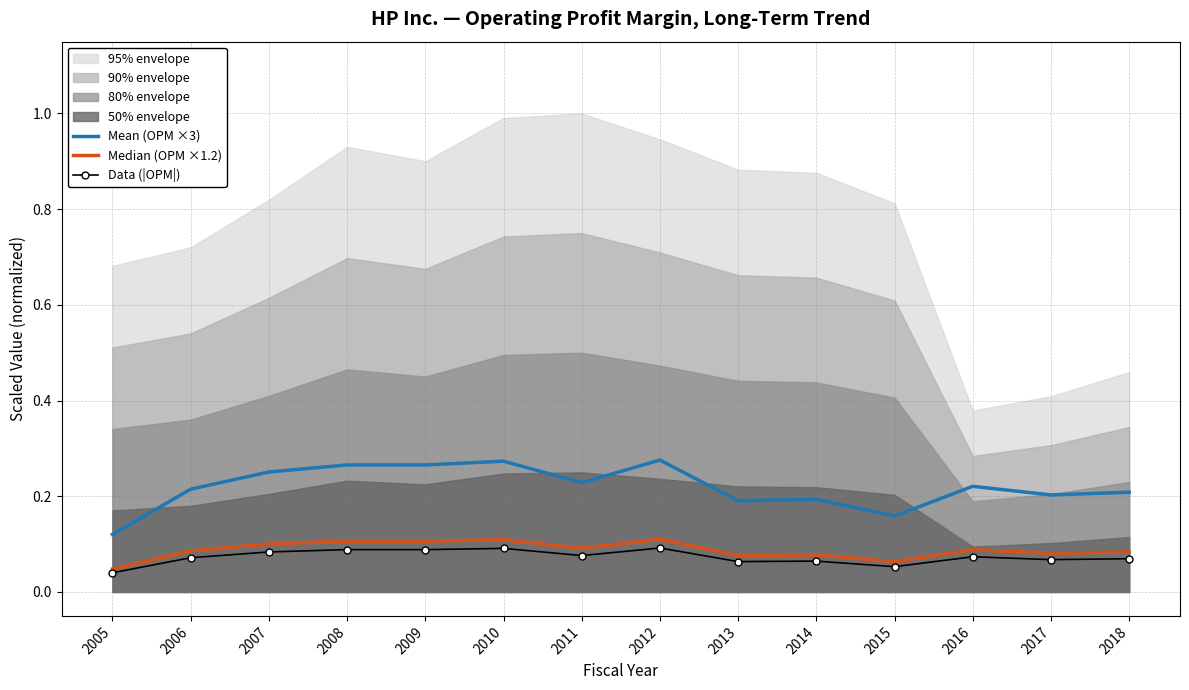

At which category does Mean (OPM ×3) reach its first local peak?

2010